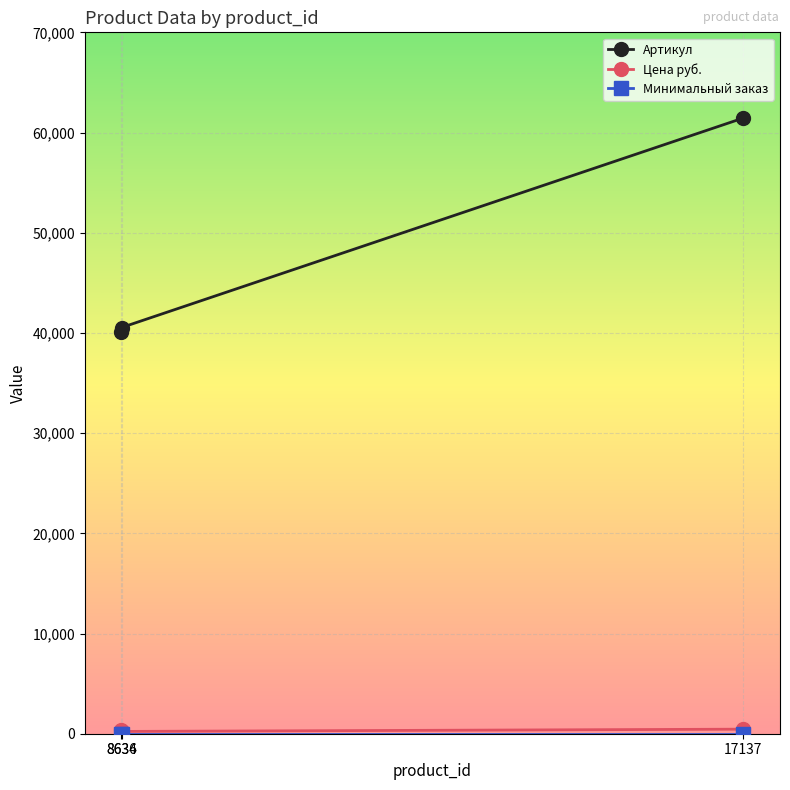

Which series has the largest range (max minus min)?

Артикул